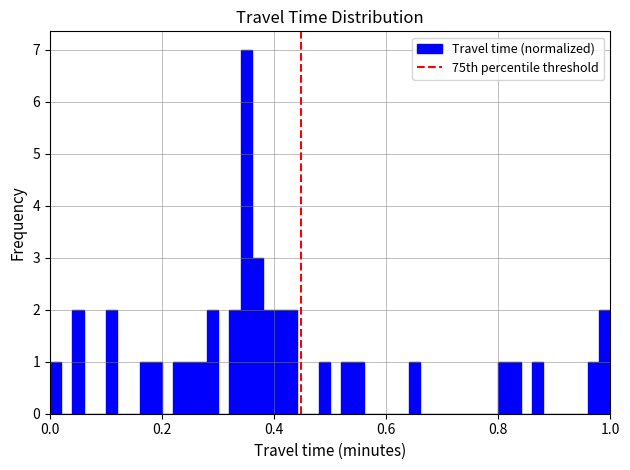

Read against the x-axis, roughly where is the centre of the tallest bar?

0.36